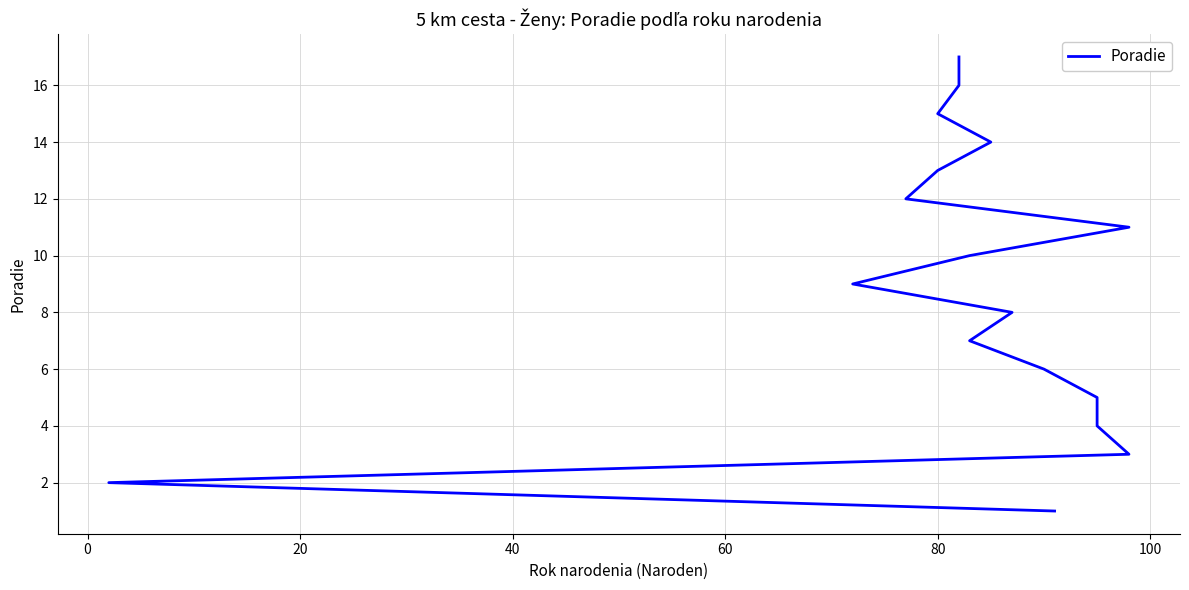

What is the difference between the maximum and minimum values?

16